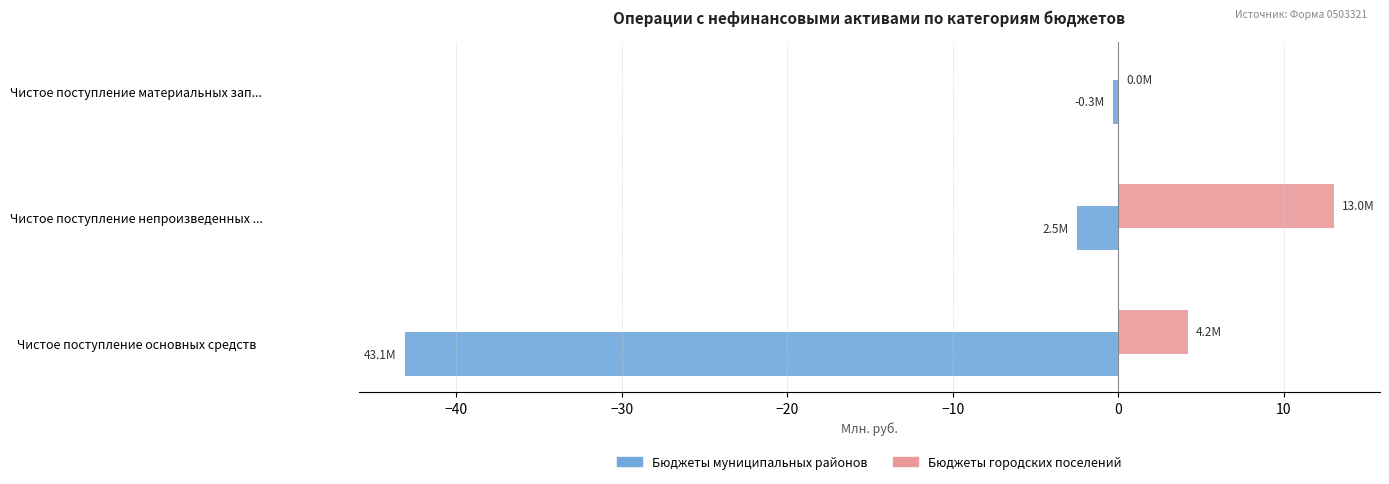

Which category has the highest value across all series?

Чистое поступление непроизведенных ...